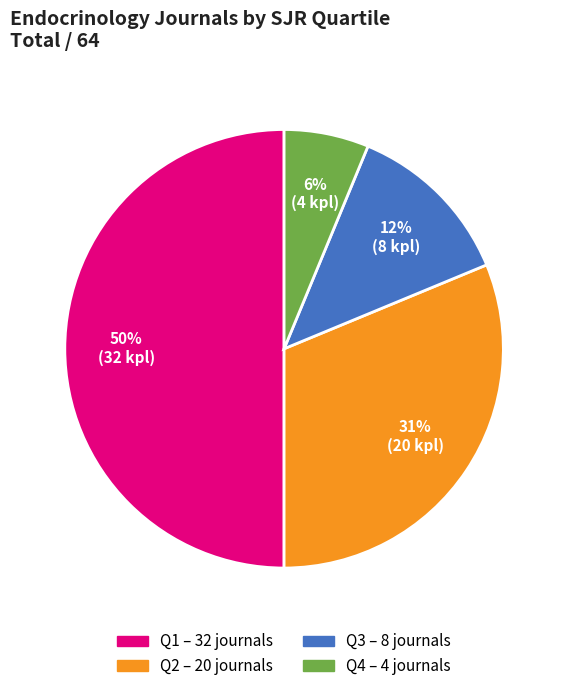

Rank the categories by value from highest to lowest.

Q1, Q2, Q3, Q4